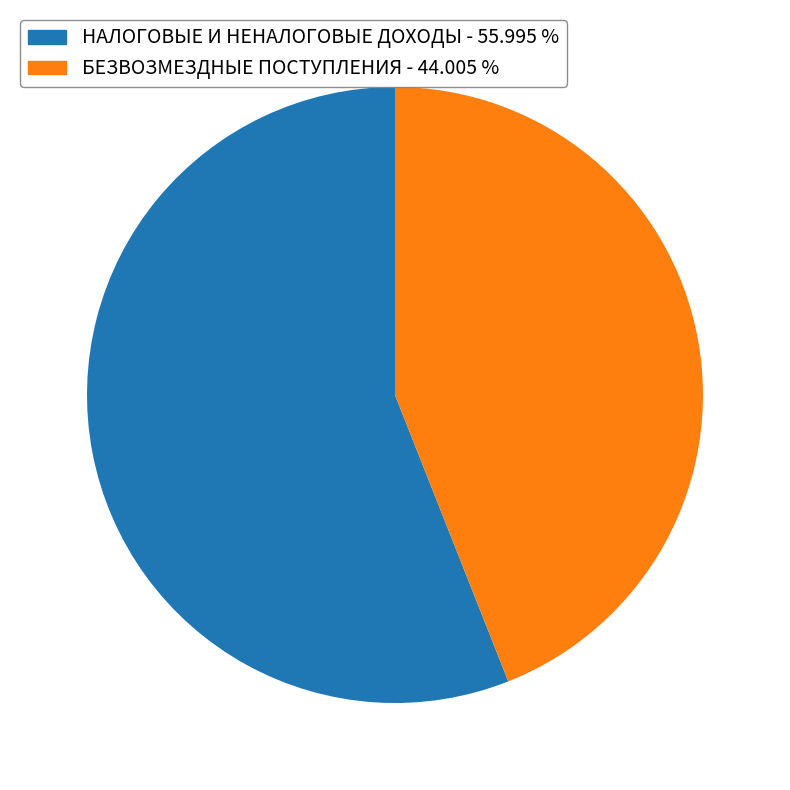

How many segments does this pie chart have?

2